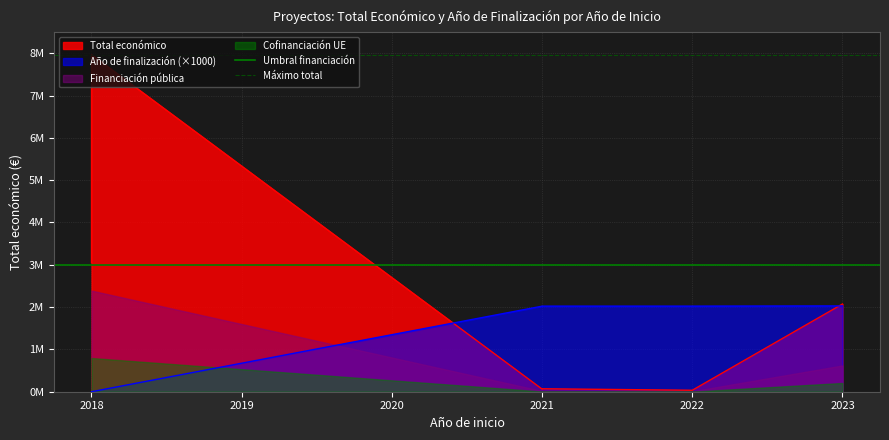

What is the average value of the Máximo total series?

7967413